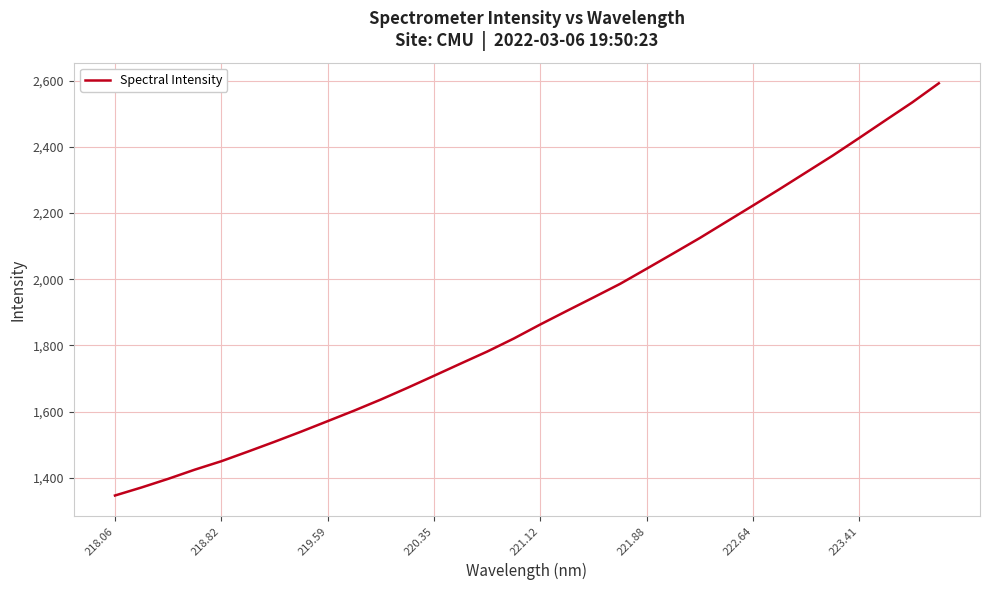

What is the difference between the maximum and minimum values?

1245.1